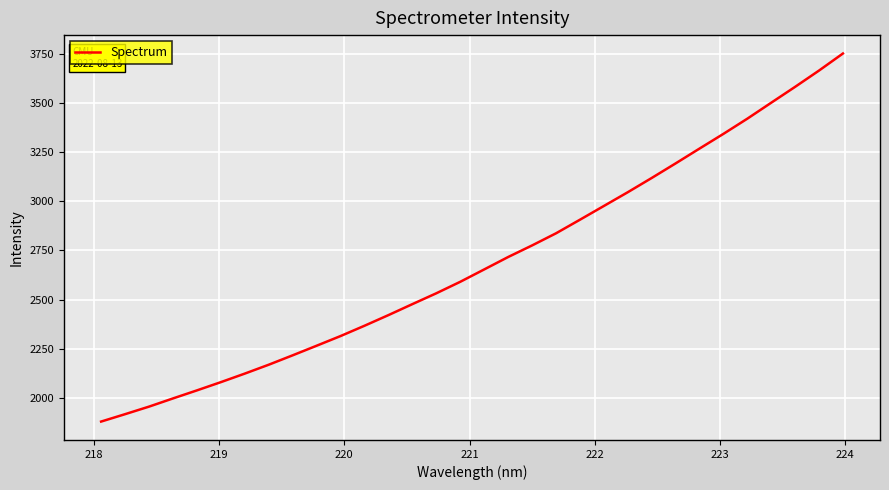

What is the minimum value shown in the chart?

1879.9